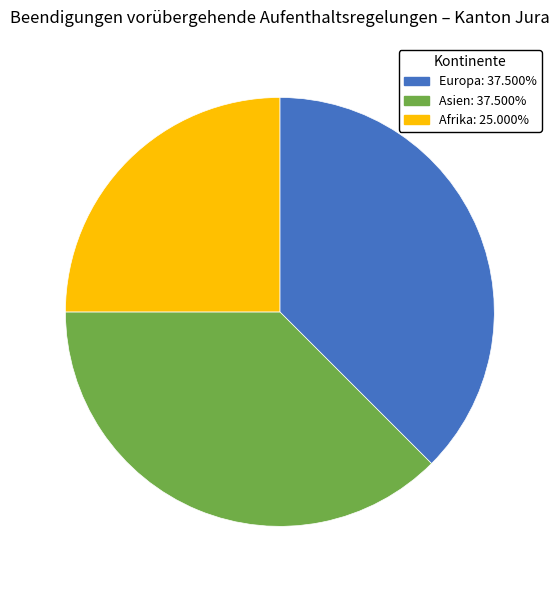

How many slices are in this pie chart?

3